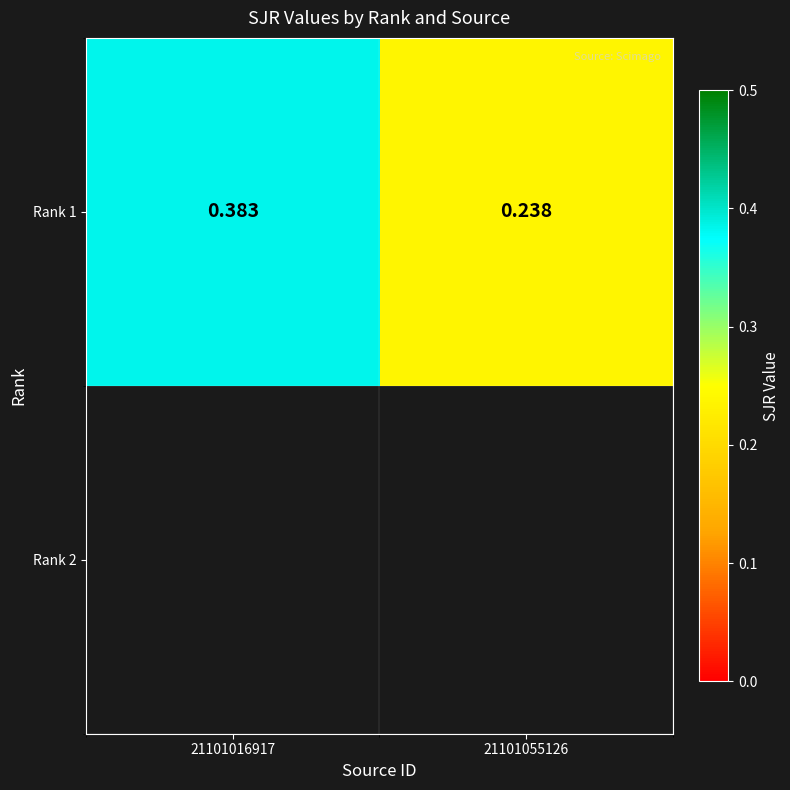

Reading right to left, list all the values displayed in this chart.

0.2	0.4